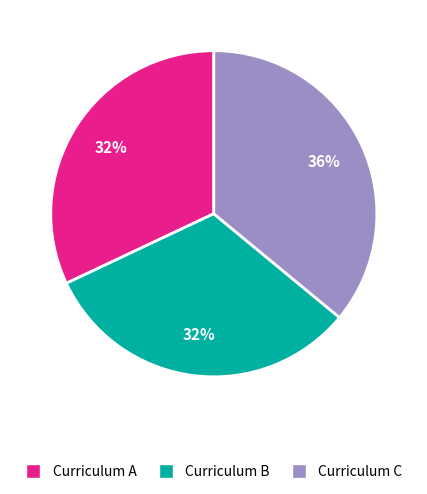

What is the ratio of the value at Curriculum B to the value at Curriculum A?

1.0